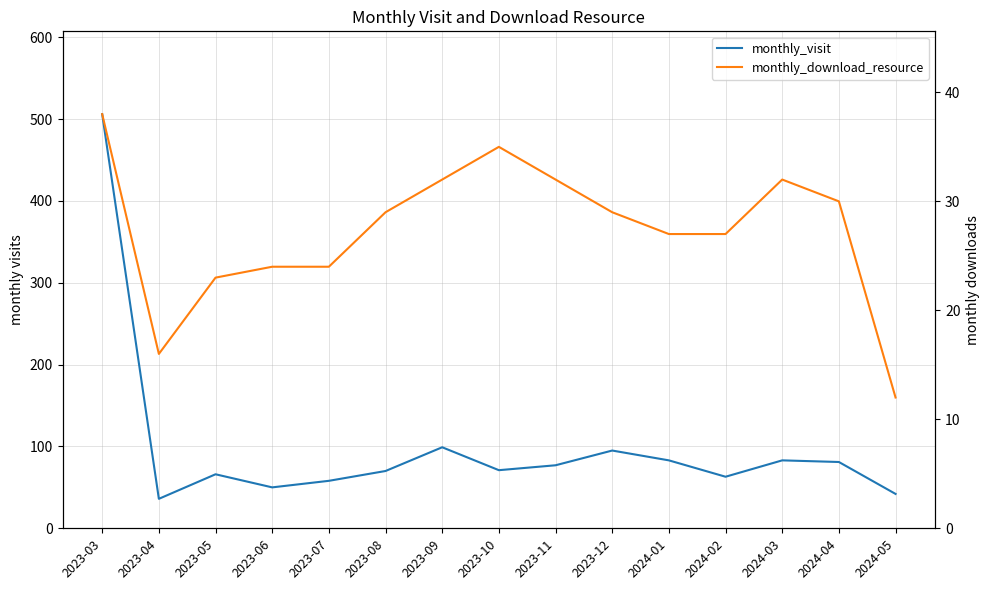

What is the minimum value for monthly_download_resource?

12